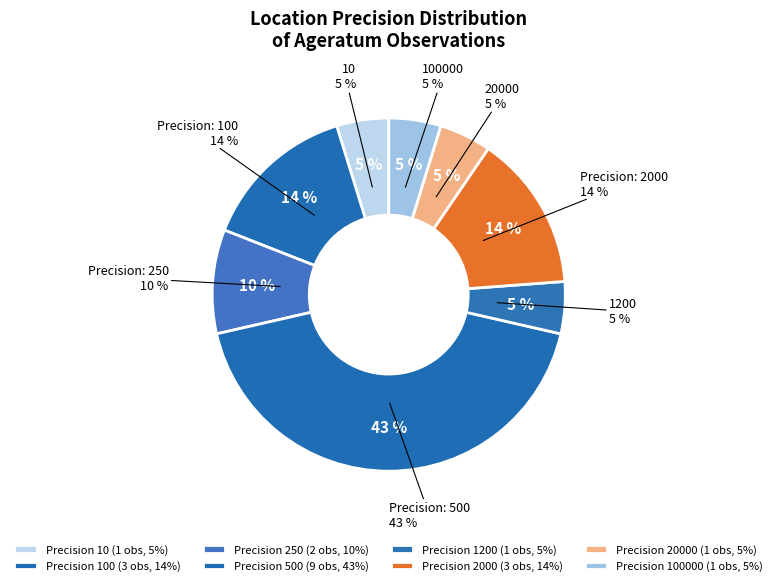

How many segments does this pie chart have?

8